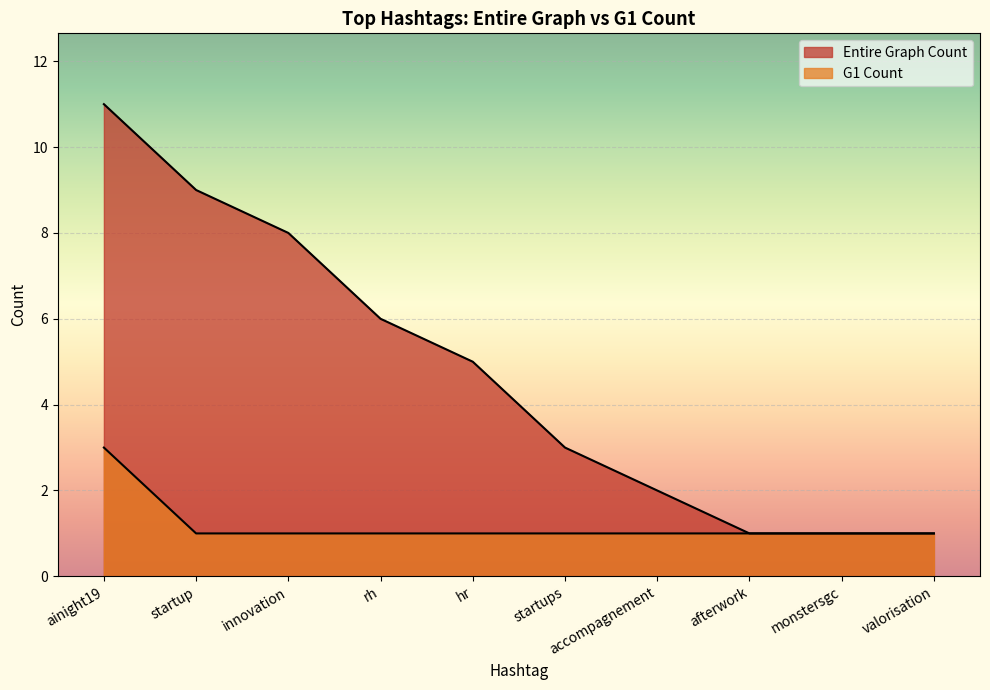

What is the difference between the maximum and minimum values in the Entire Graph Count series?

10